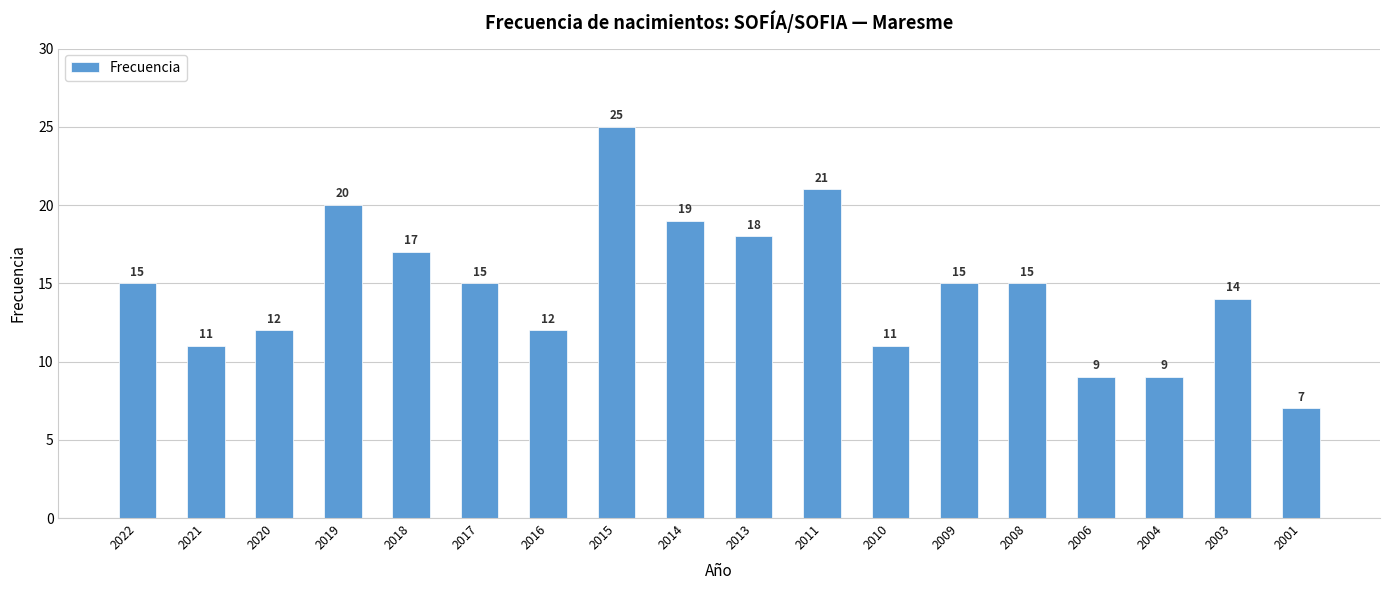

Is it true that the value at 2010 is 7?

False